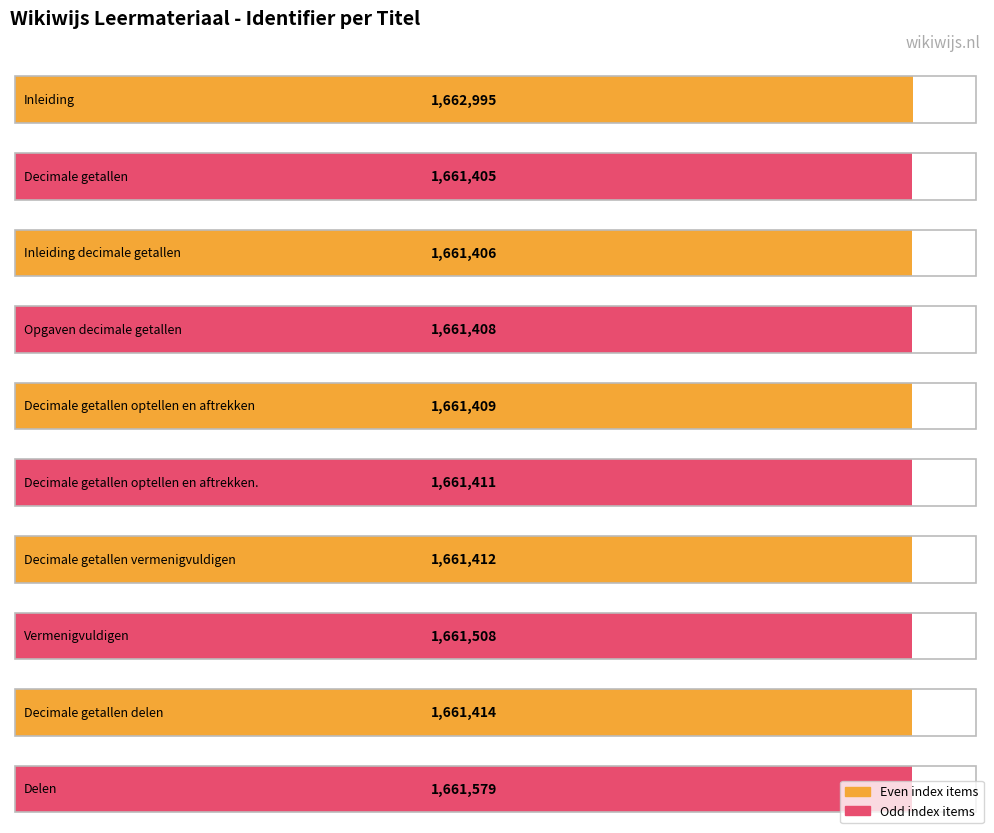

What is the sum of the values at Inleiding decimale getallen and Delen?

3322985